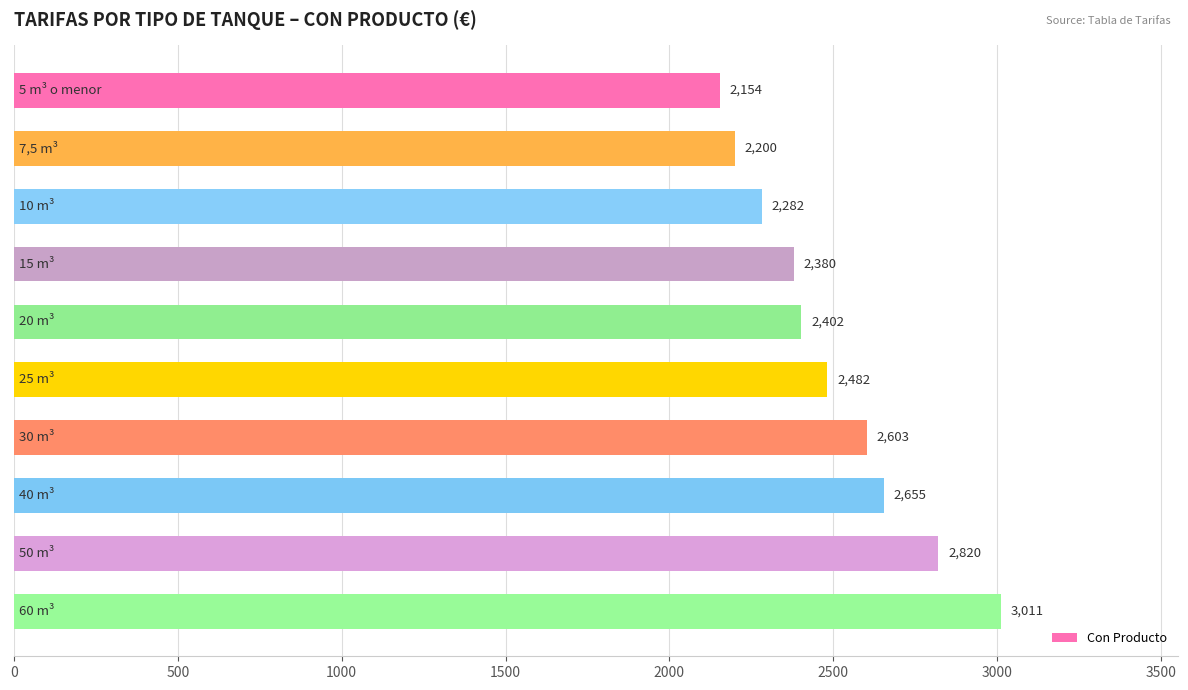

What is the sum of all values?

24989